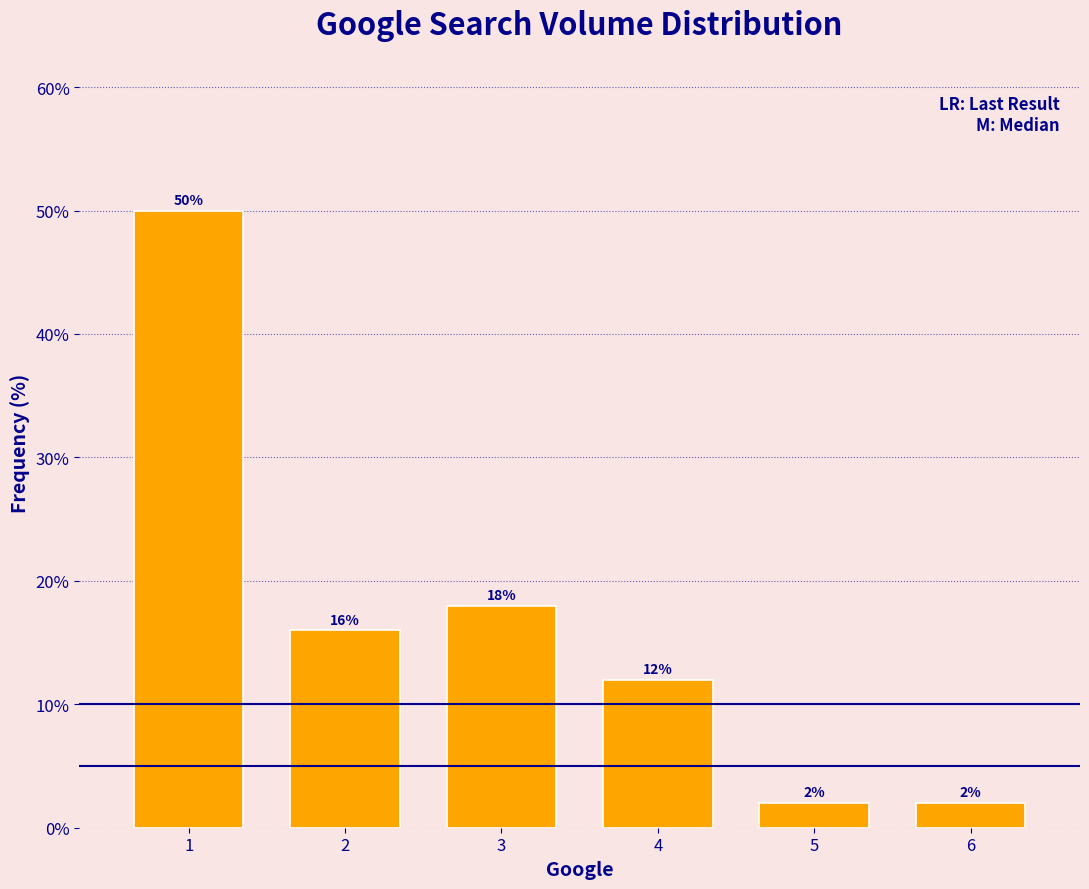

Reading left to right, extract all data points from this chart.

50	16	18	12	2	2